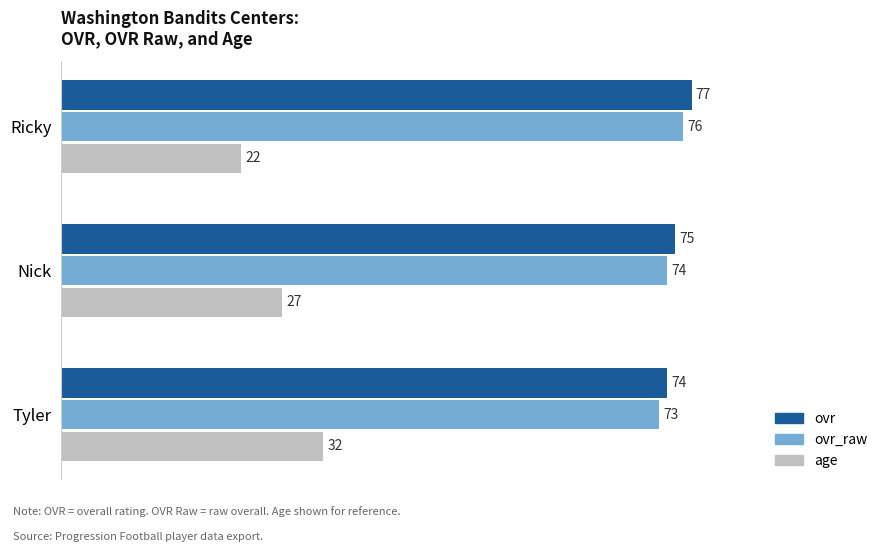

Which series has the largest range (max minus min)?

age